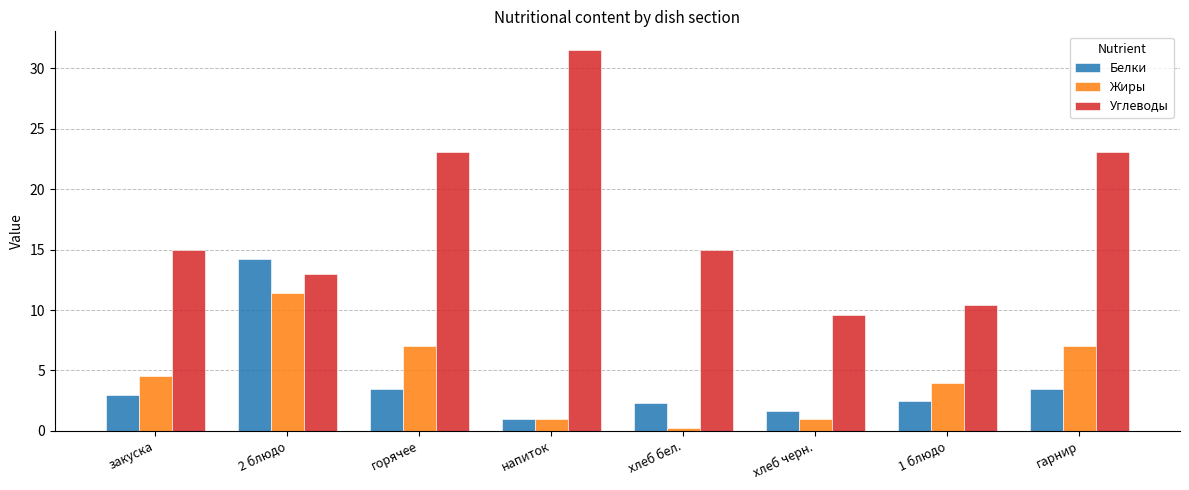

How many data points does each series have?

8